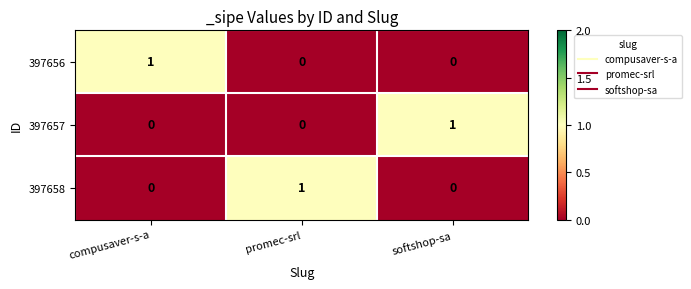

True or false: 397658 has a value of 1 at promec-srl.

True